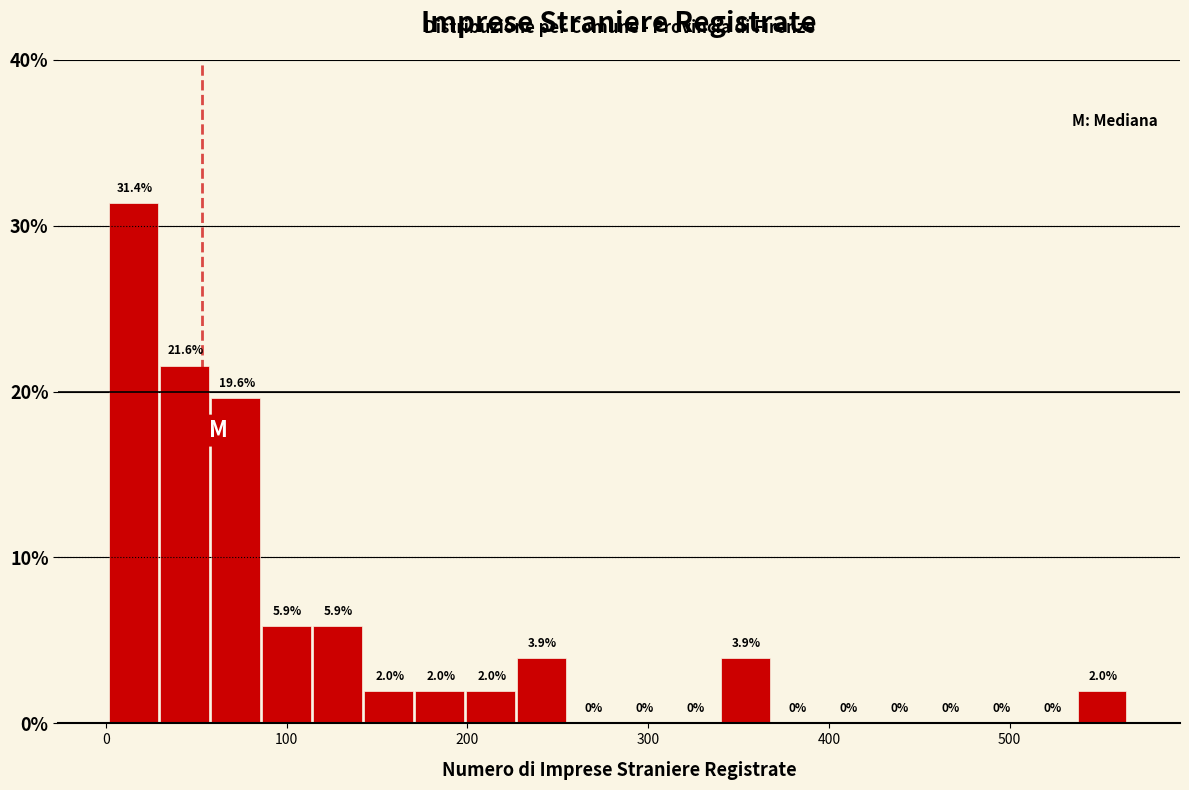

Read against the x-axis, roughly where is the centre of the tallest bar?

20